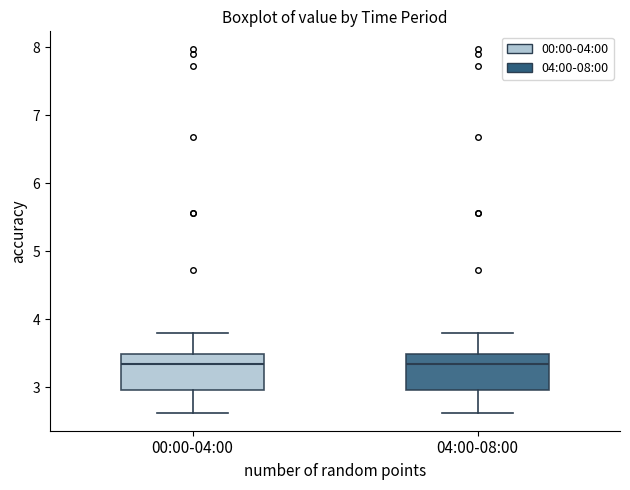

Where is the upper edge of the box for 04:00-08:00 on the y-axis? The values are not printed on the chart, so give them approximately, as read against the axis.

3.5